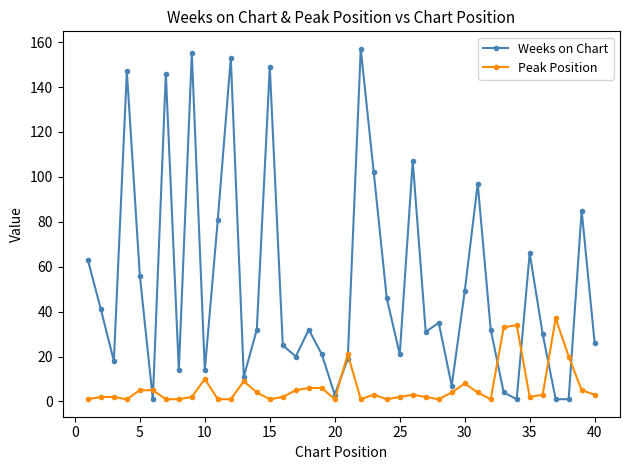

True or false: Weeks on Chart and Peak Position cross at least once.

True